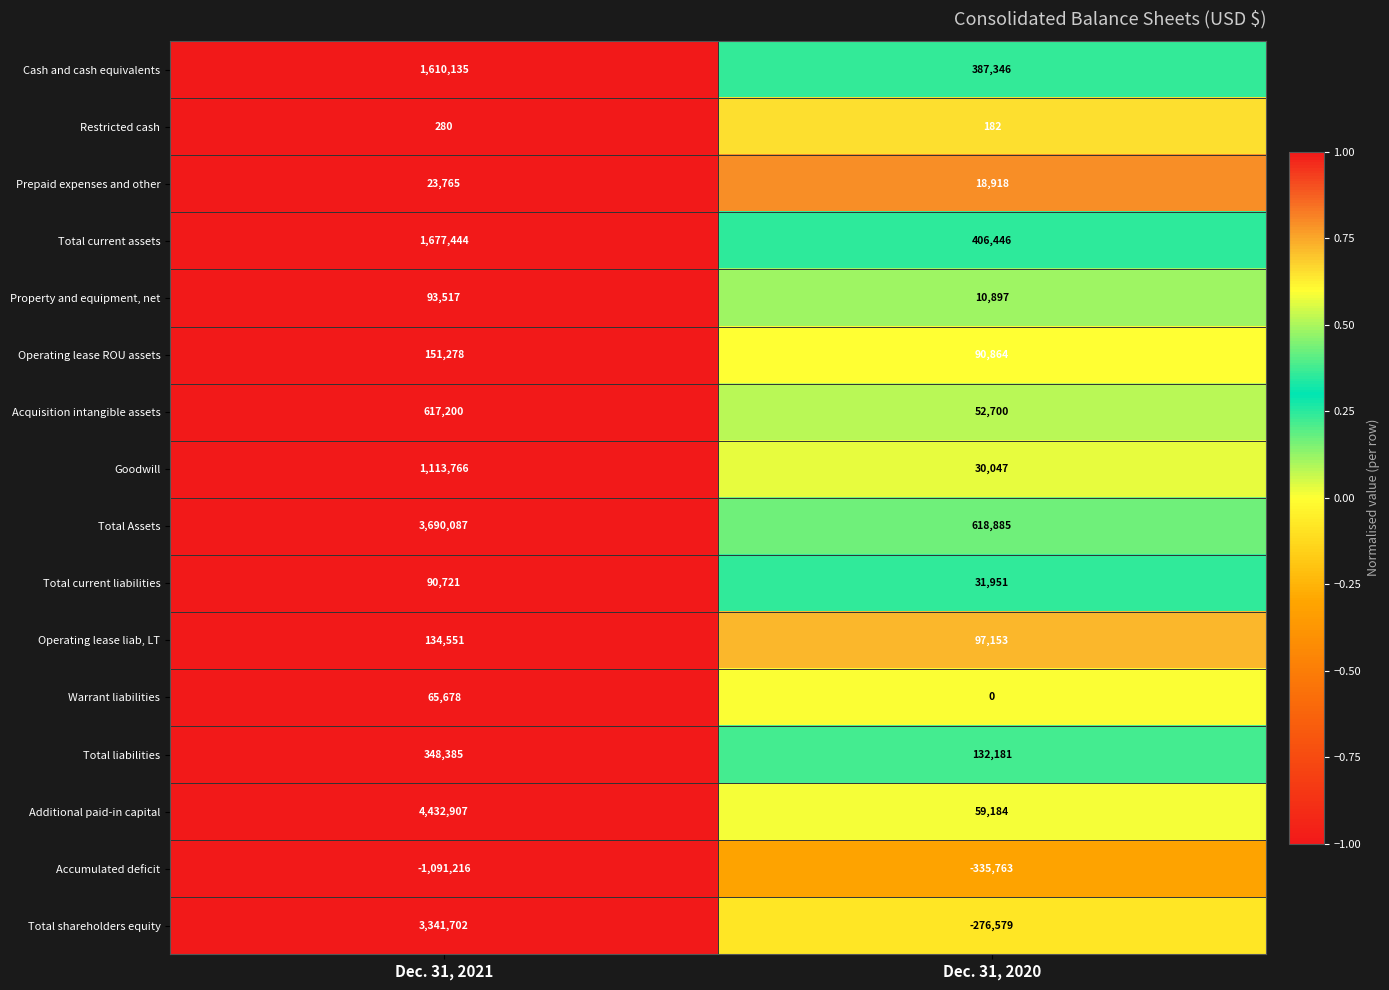

At Dec. 31, 2021, list the series in order from smallest to largest.

Accumulated deficit, Restricted cash, Prepaid expenses and other, Warrant liabilities, Total current liabilities, Property and equipment, net, Operating lease liab, LT, Operating lease ROU assets, Total liabilities, Acquisition intangible assets, Goodwill, Cash and cash equivalents, Total current assets, Total shareholders equity, Total Assets, Additional paid-in capital